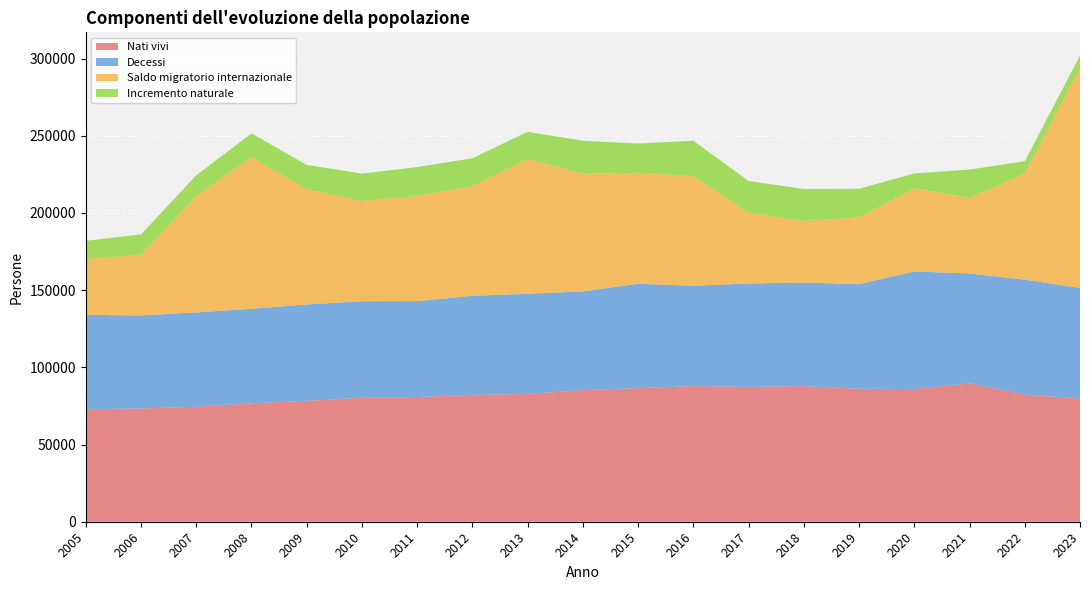

Reading left to right, list all the values displayed in this chart.

Nati vivi: 72903	73371	74494	76691	78286	80290	80808	82164	82731	85287	86559	87883	87381	87851	86172	85914	89644	82371	79823
Decessi: 61124	60283	61089	61233	62476	62553	62091	64173	64961	63938	67606	64964	66971	67088	67780	76195	71192	74425	71666
Saldo migratorio internazionale: 36180	39368	75459	98167	74587	64939	68118	71127	87106	76223	71884	71030	45948	39860	43352	53804	48871	68760	142286
Incremento naturale: 11779	13088	13405	15458	15810	17737	18717	17991	17770	21349	18953	22919	20410	20763	18392	9719	18452	7946	8157